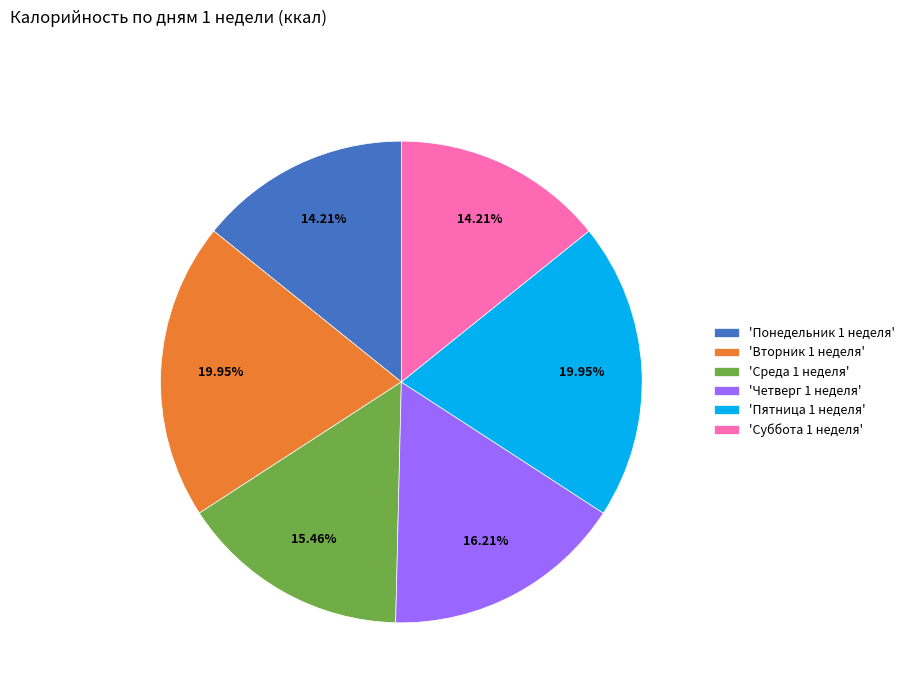

Is there any slice that represents more than half of the pie?

No